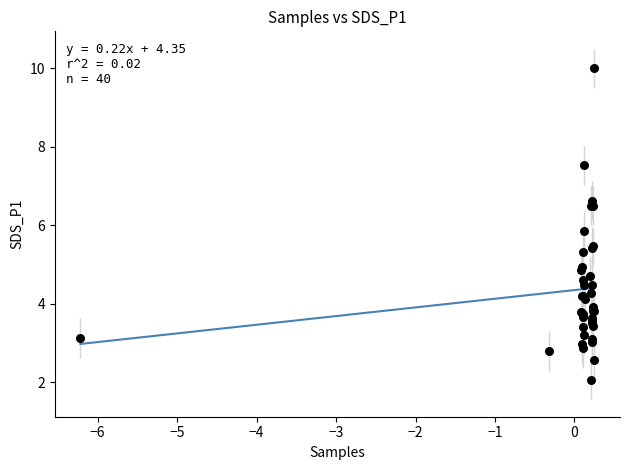

What Y value in the scatter plot is closest to 6?

5.9